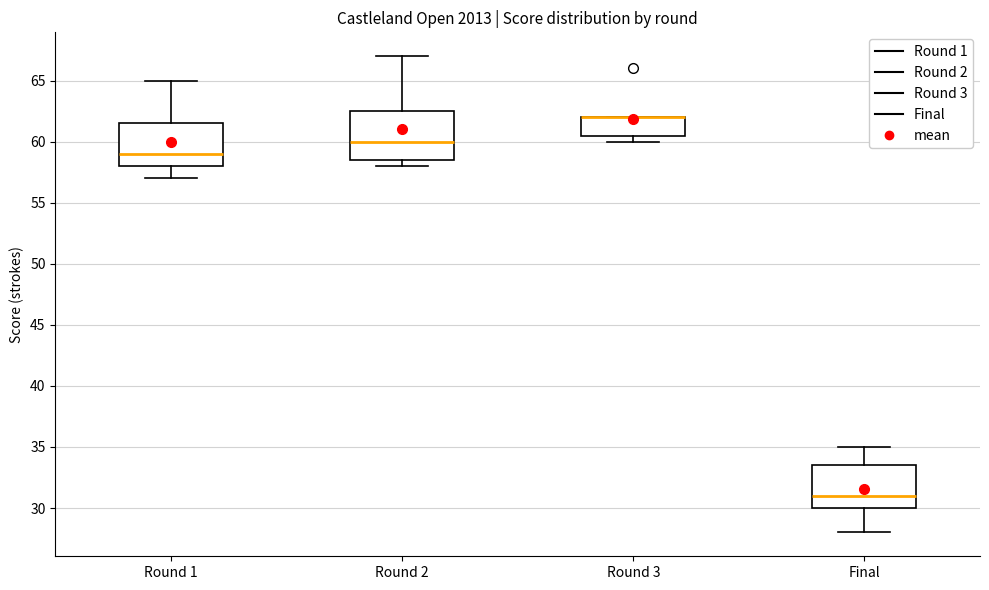

Reading left to right, transcribe this box plot: for each box, give where its median line is, the range the box spans, and where its two whiskers end, as read against the y-axis. The values are not printed on the chart, so give them approximately, as read against the axis.

Round 1: median 59.0, box 58.0 to 61.5, whiskers 57.0 to 65.0
Round 2: median 60.0, box 58.5 to 62.5, whiskers 58.0 to 67.0
Round 3: median 62.0 (drawn on the box's upper edge), box 60.5 to 62.0, whiskers 60.0 to 62.0
Final: median 31.0, box 30.0 to 33.5, whiskers 28.0 to 35.0